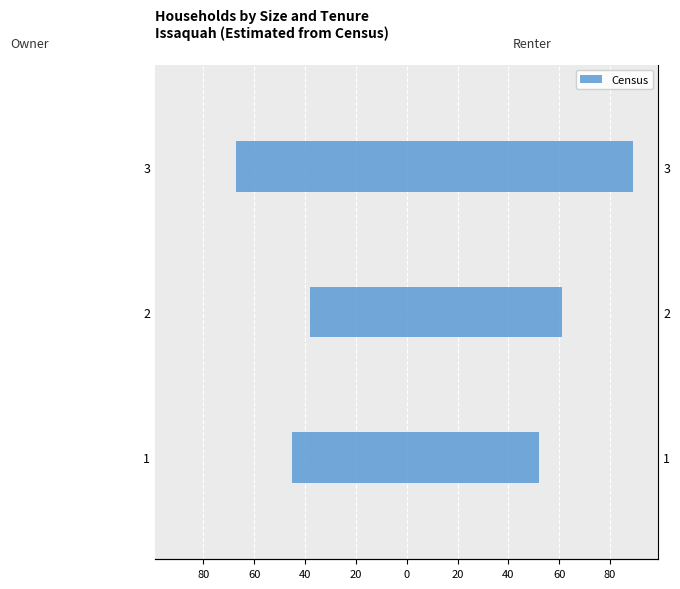

What is the change in value from 1 to 3?

-22